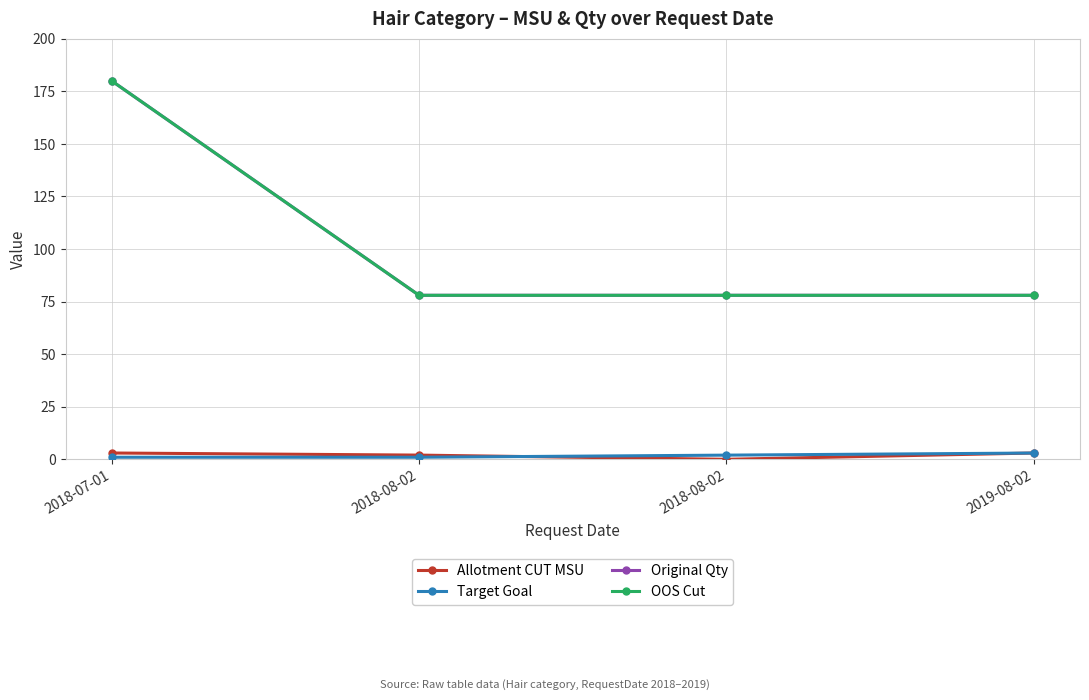

Which category has the highest value across all series?

2018-07-01